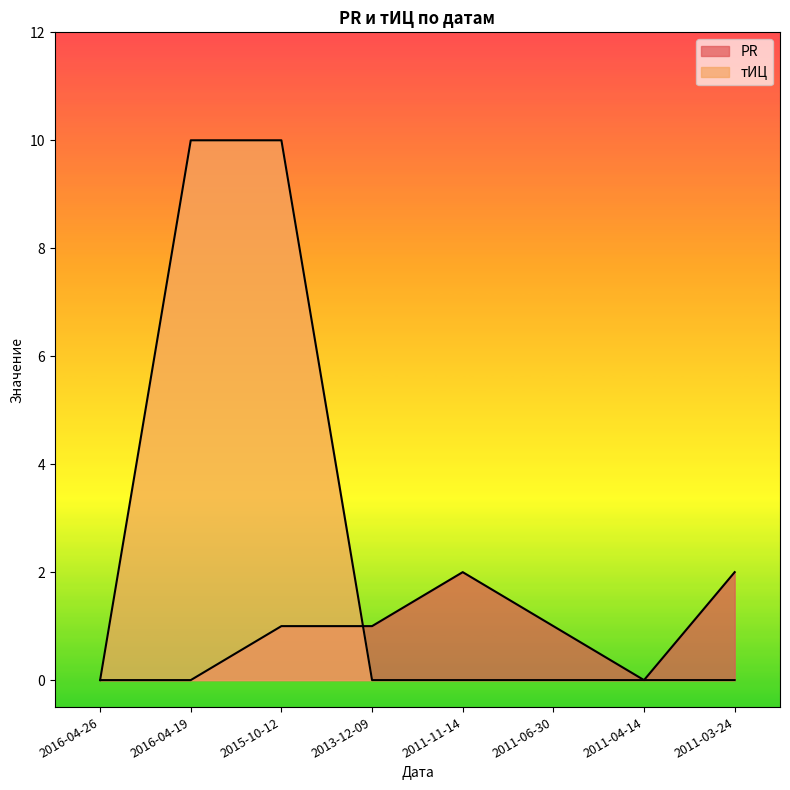

What position from the left is 2016-04-26?

1